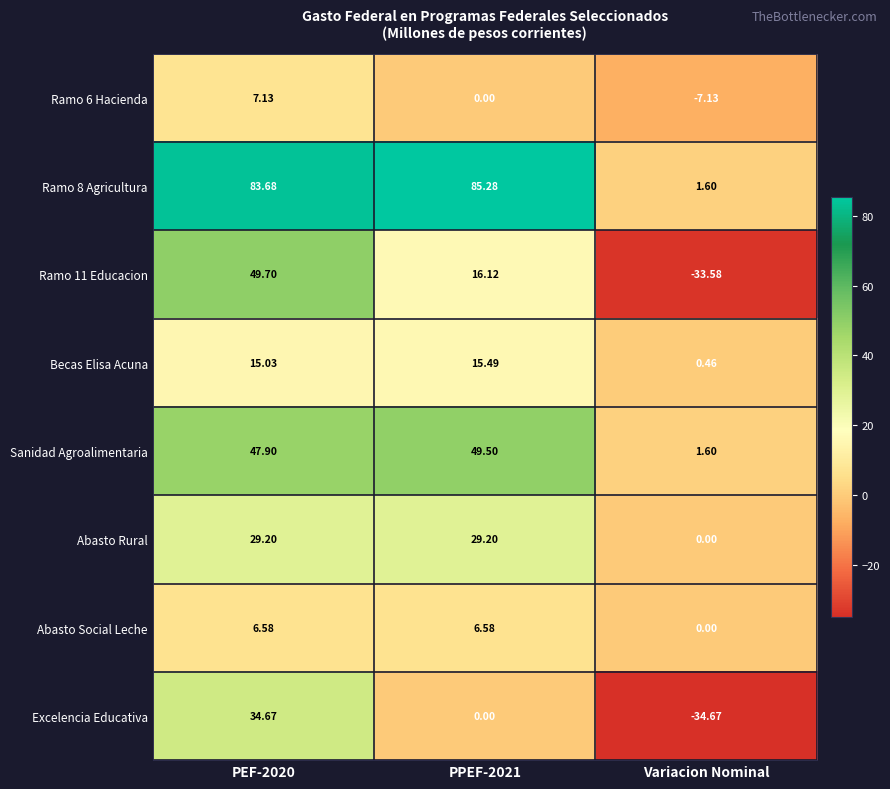

At which label does Abasto Rural reach its minimum?

Variacion Nominal